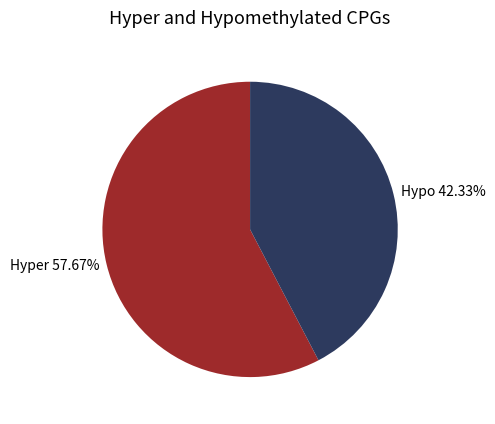

Between Hypo 42.33% and Hyper 57.67%, which is larger?

Hyper 57.67%